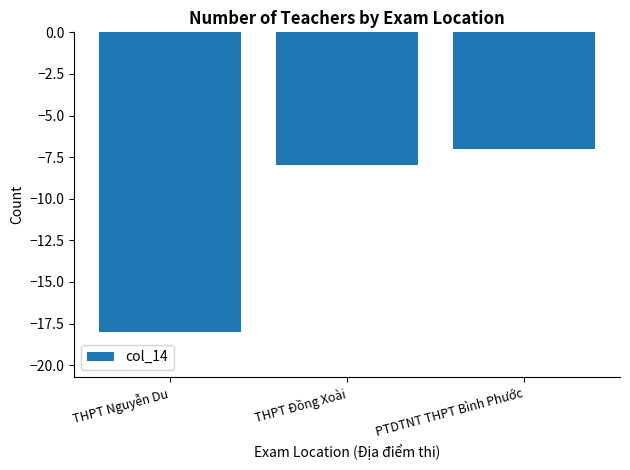

What position from the right is THPT Nguyễn Du?

3